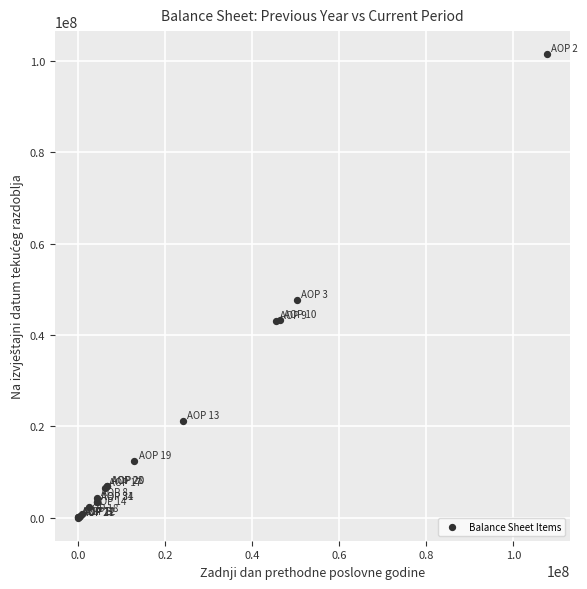

What Y value in the scatter plot is closest to 50753964?

47756662